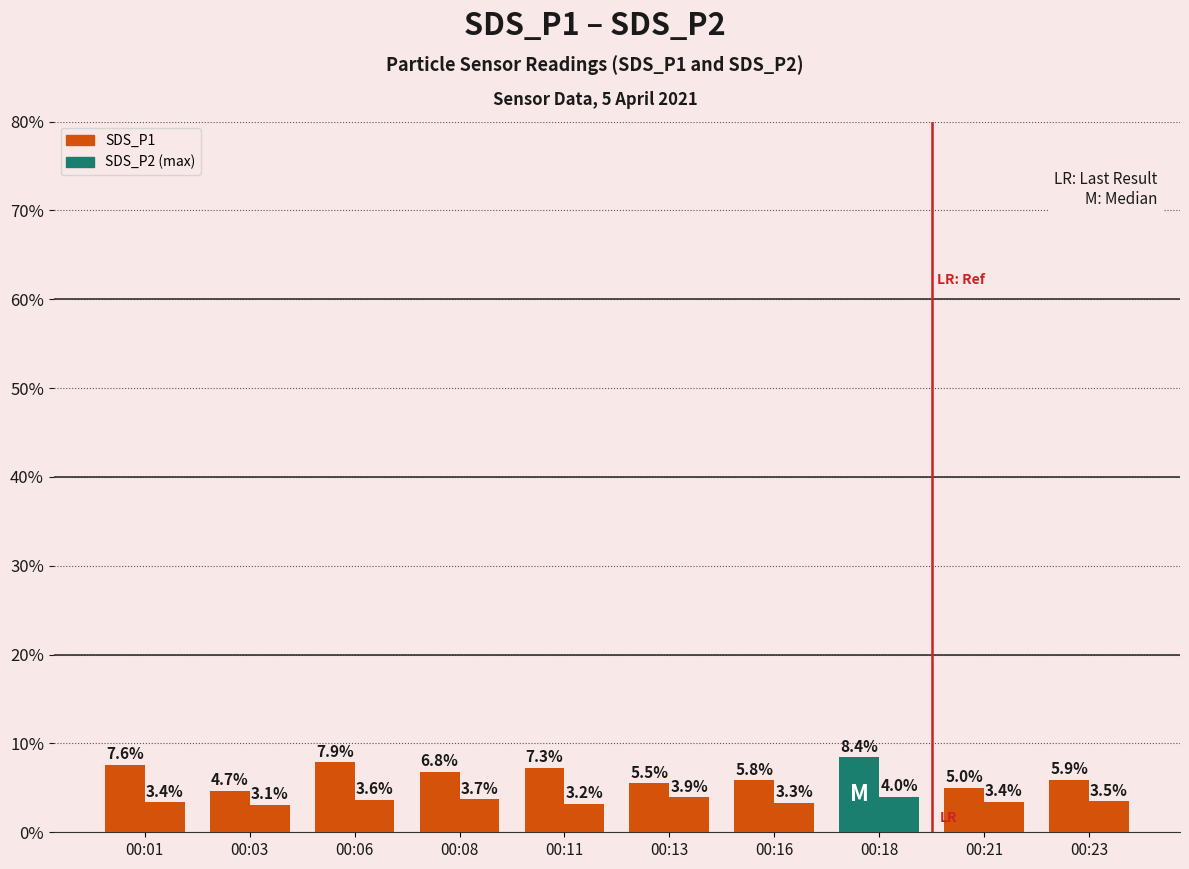

Reading left to right, extract all data points from this chart.

SDS_P1: 00:01=7.6	00:03=4.7	00:06=7.9	00:08=6.8	00:11=7.3	00:13=5.5	00:16=5.8	00:18=8.4	00:21=5.0	00:23=5.9
SDS_P2: 00:01=3.4	00:03=3.1	00:06=3.6	00:08=3.7	00:11=3.2	00:13=3.9	00:16=3.3	00:18=4.0	00:21=3.4	00:23=3.5